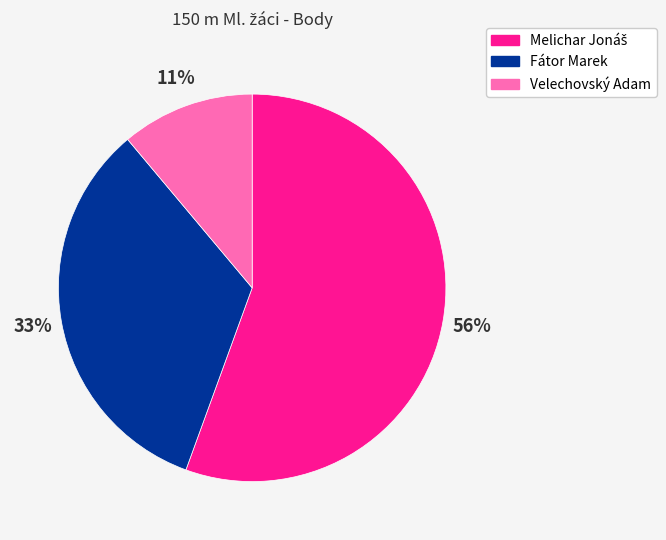

Is the sum of Fátor Marek and Velechovský Adam greater than half?

No